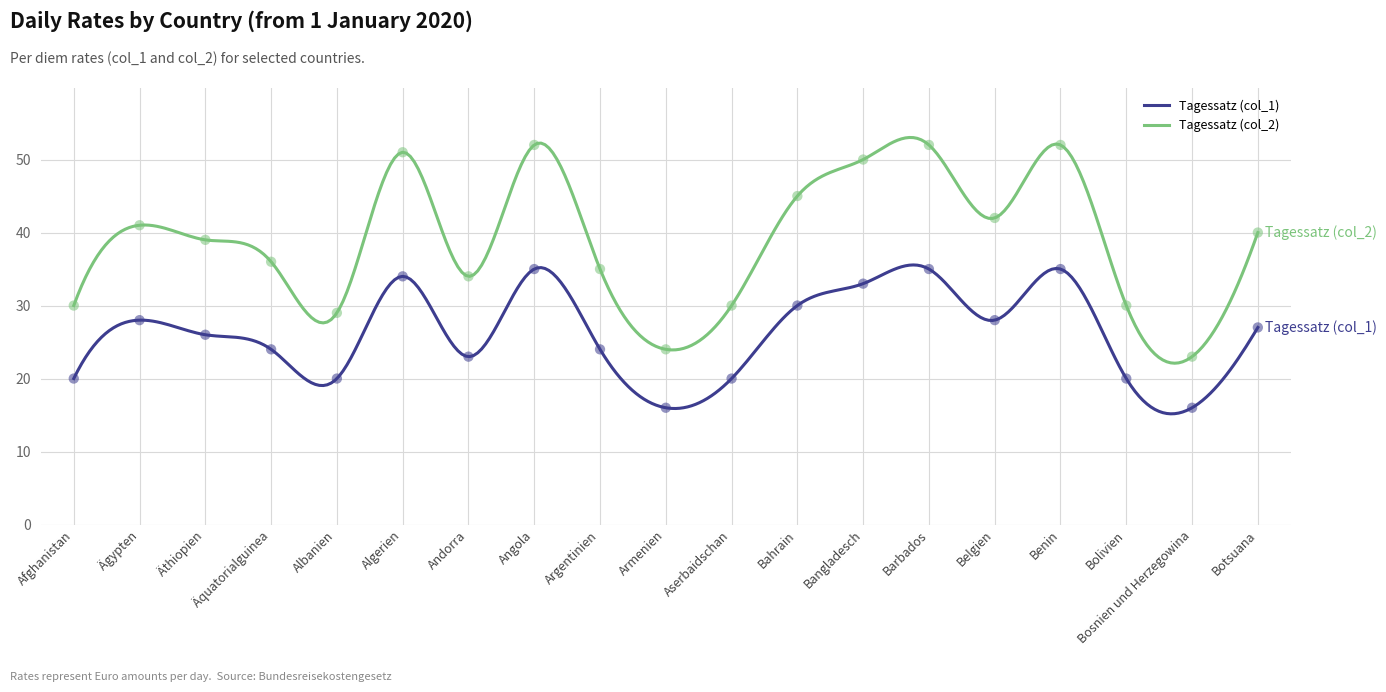

At which category is the sum across all series the highest?

Angola